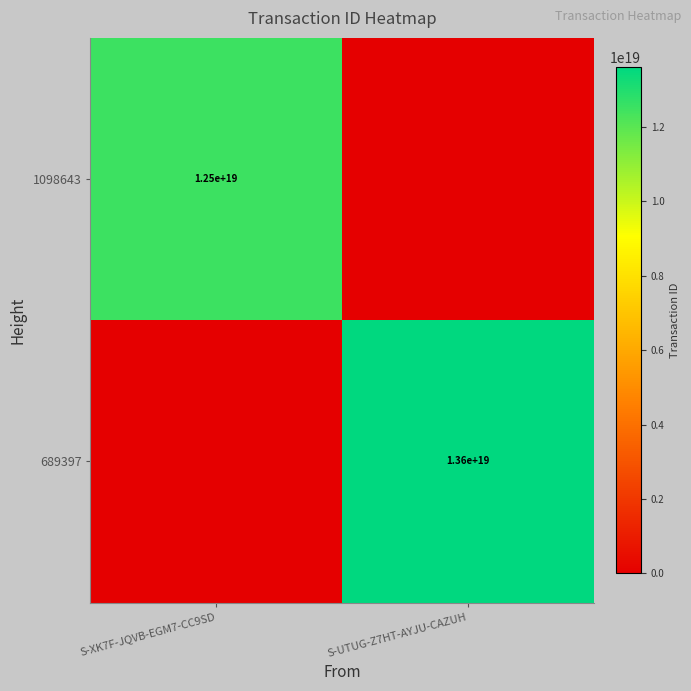

How many distinct data groups are displayed?

2